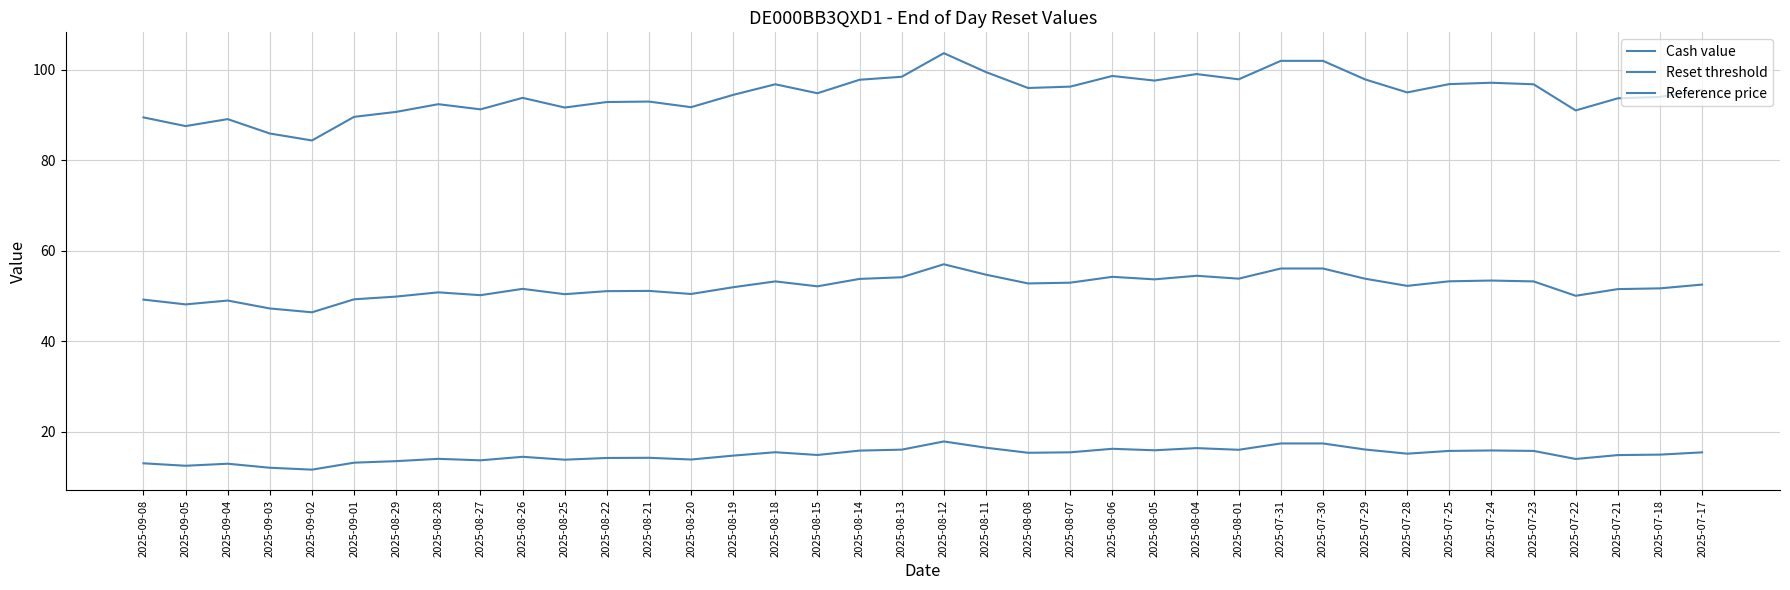

The Cash value series shows 15.8 at 2025-07-23. True or false?

True